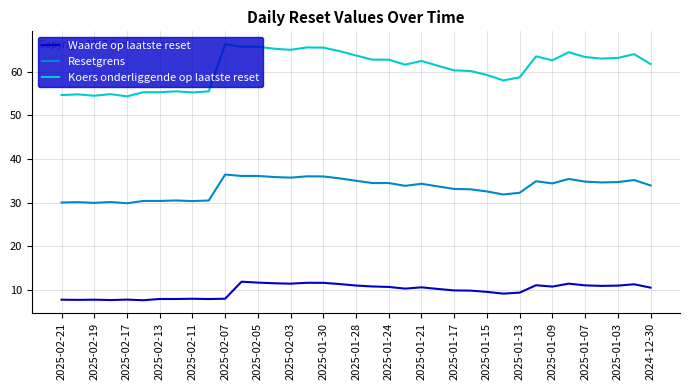

Which series has the largest total across all categories?

Koers onderliggende op laatste reset